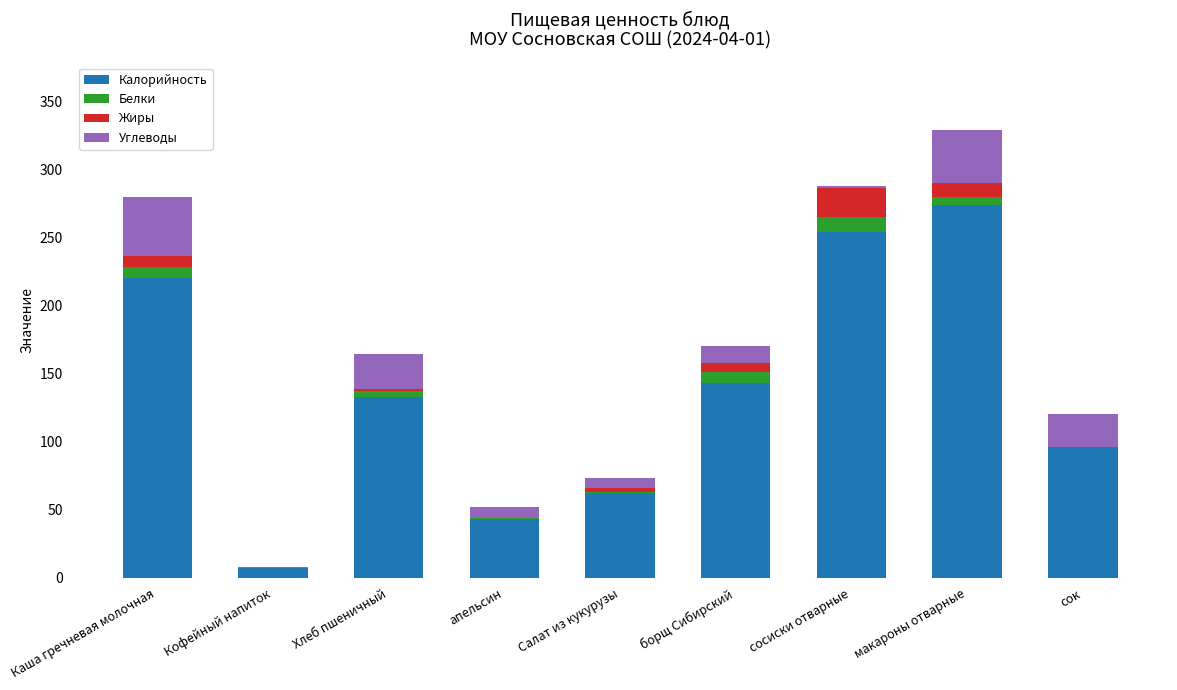

The Калорийность series shows 37 at сок. True or false?

False